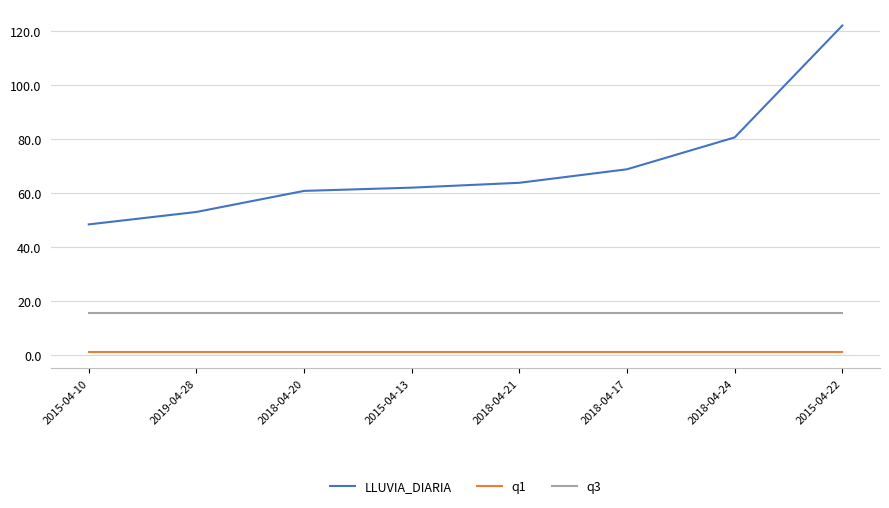

Rank the categories by LLUVIA_DIARIA value from lowest to highest.

2015-04-10, 2019-04-28, 2018-04-20, 2015-04-13, 2018-04-21, 2018-04-17, 2018-04-24, 2015-04-22